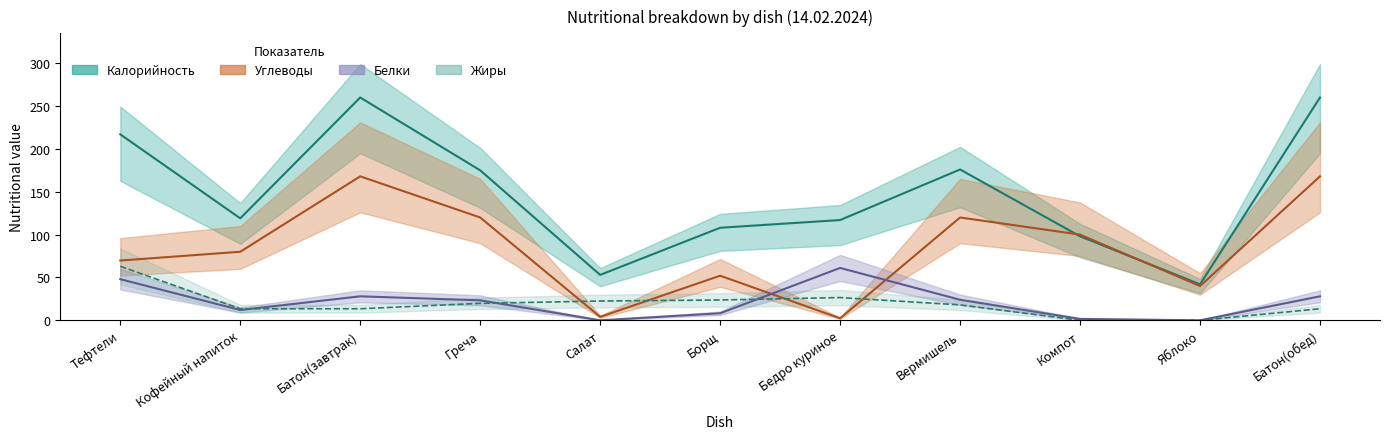

True or false: Жиры has a value of 22.5 at Салат.

True